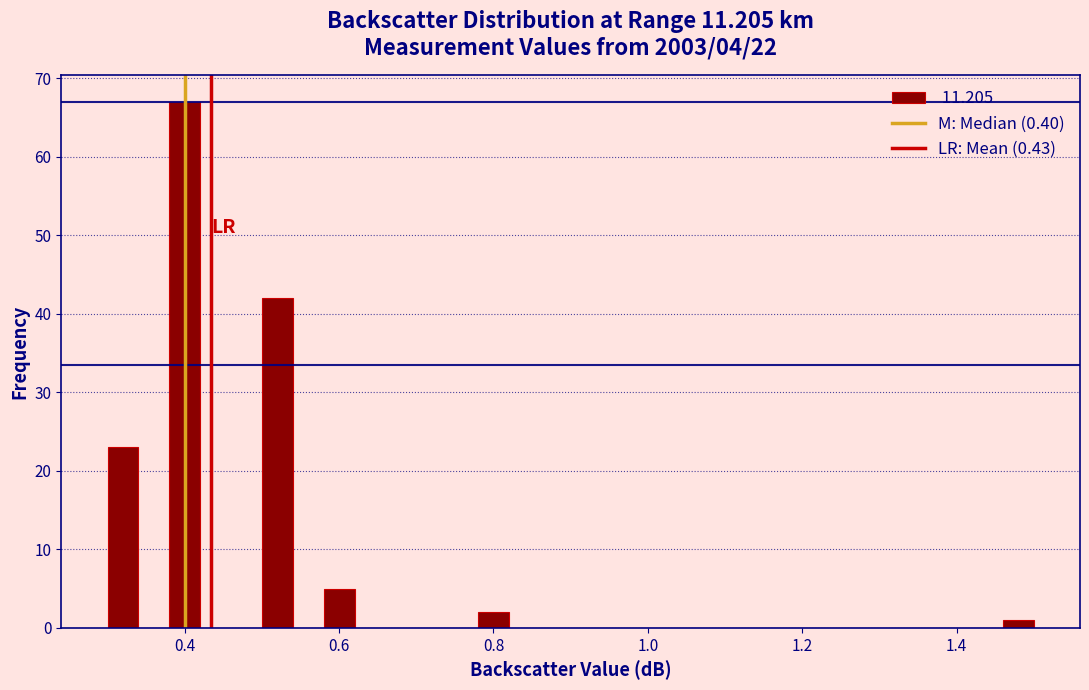

Around what value on the x-axis is the tallest bar? Give the approximate position of its centre, as read against the axis.

0.40